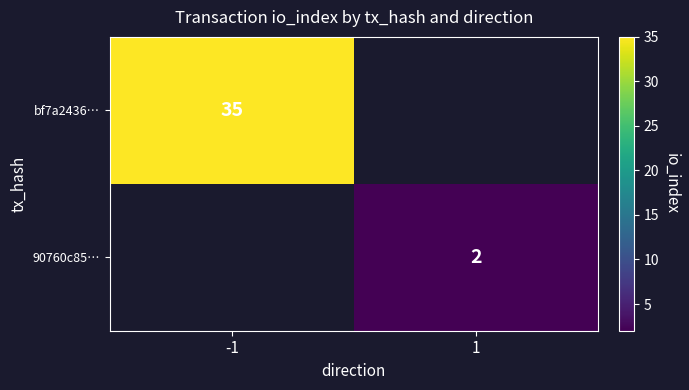

The value of bf7a2436… at -1 is 8. True or false?

False